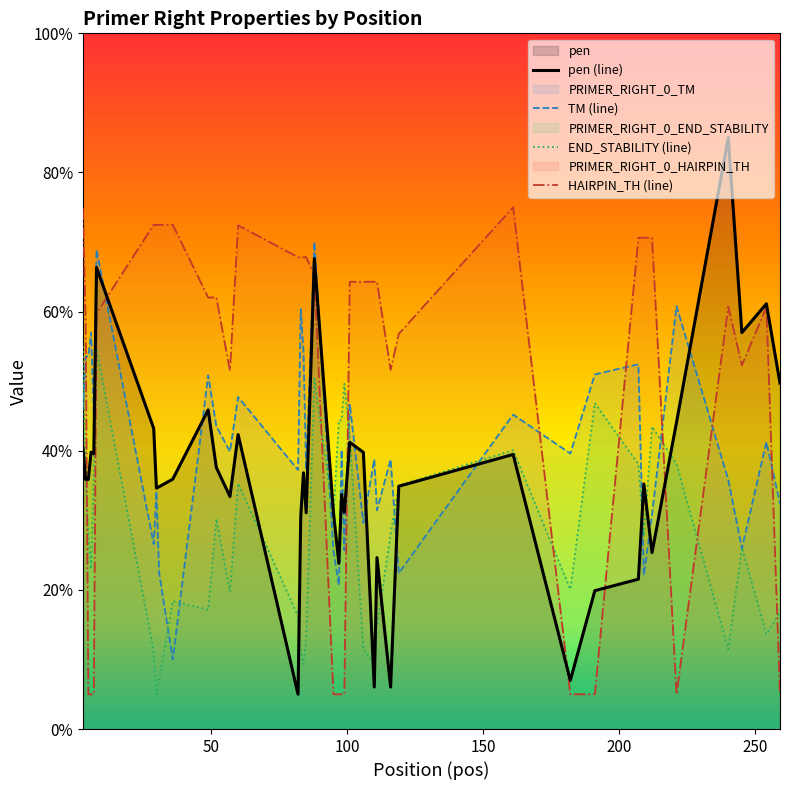

What are all the series names shown in the legend?

pen, PRIMER_RIGHT_0_TM, PRIMER_RIGHT_0_END_STABILITY, PRIMER_RIGHT_0_HAIRPIN_TH